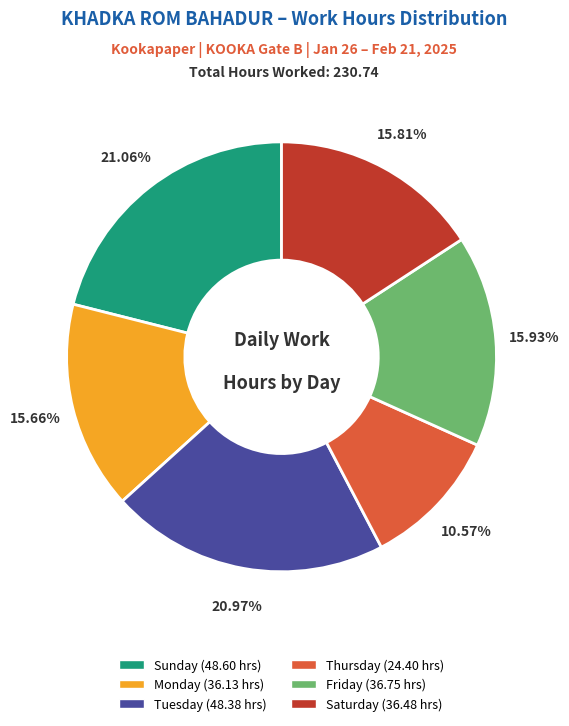

Is there any slice that represents more than half of the pie?

No